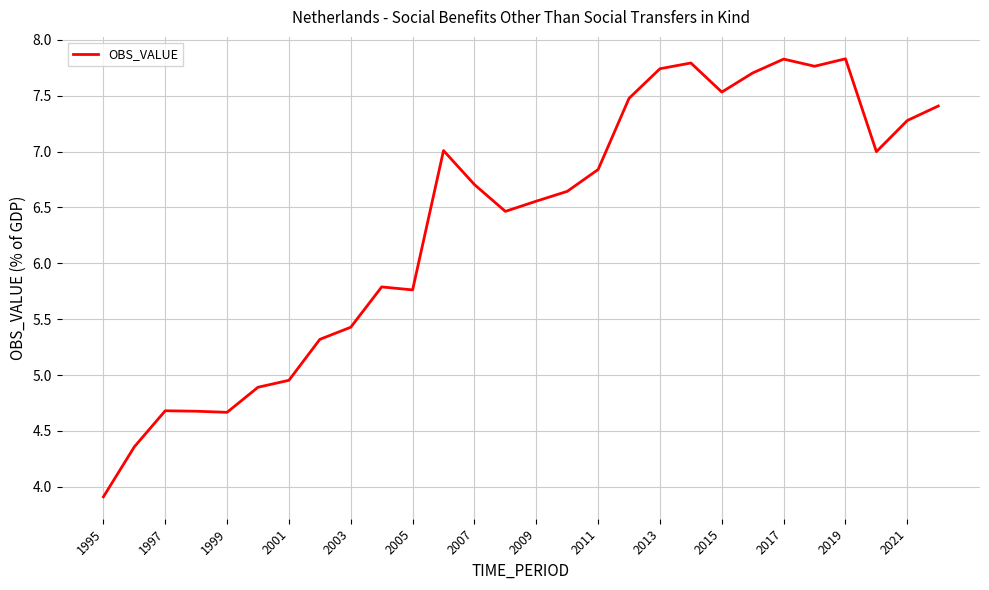

What is the greatest value displayed?

7.8